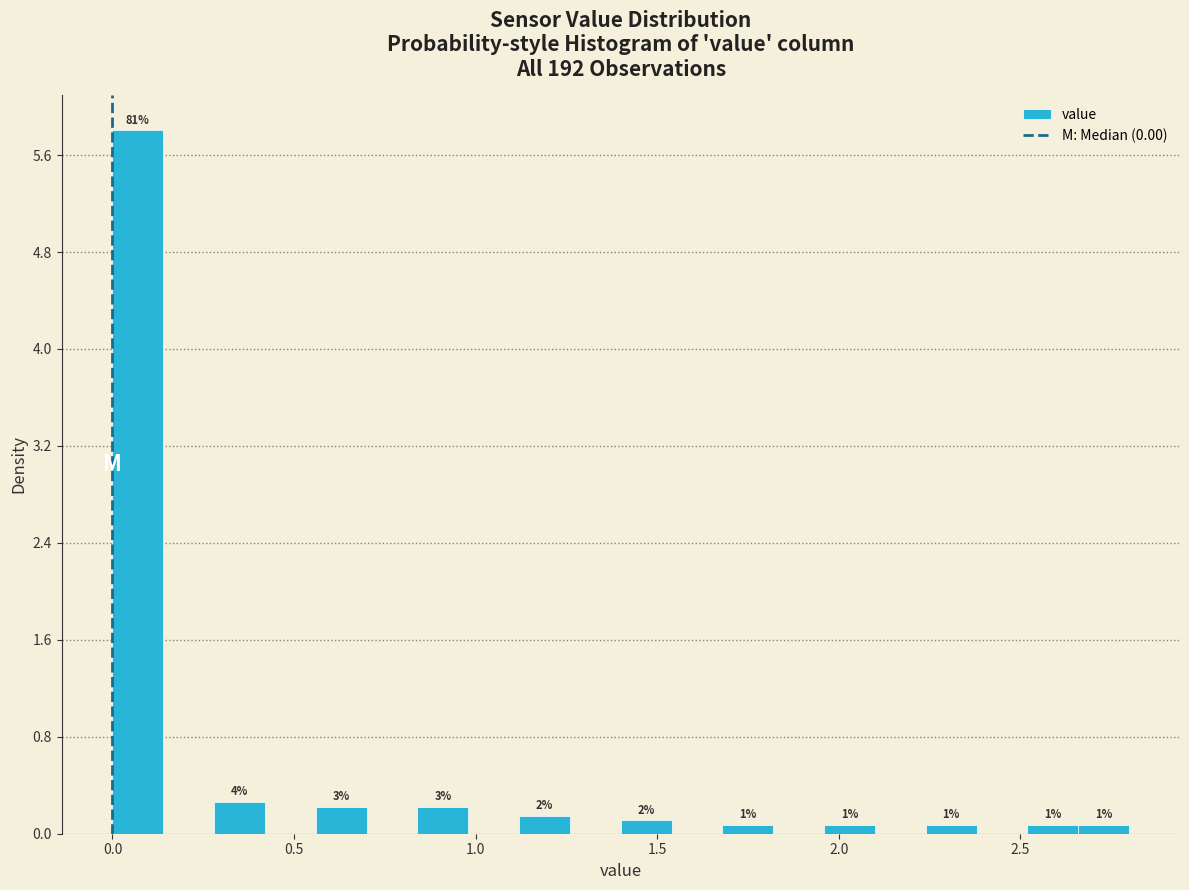

Read against the x-axis, roughly where is the centre of the tallest bar?

0.05